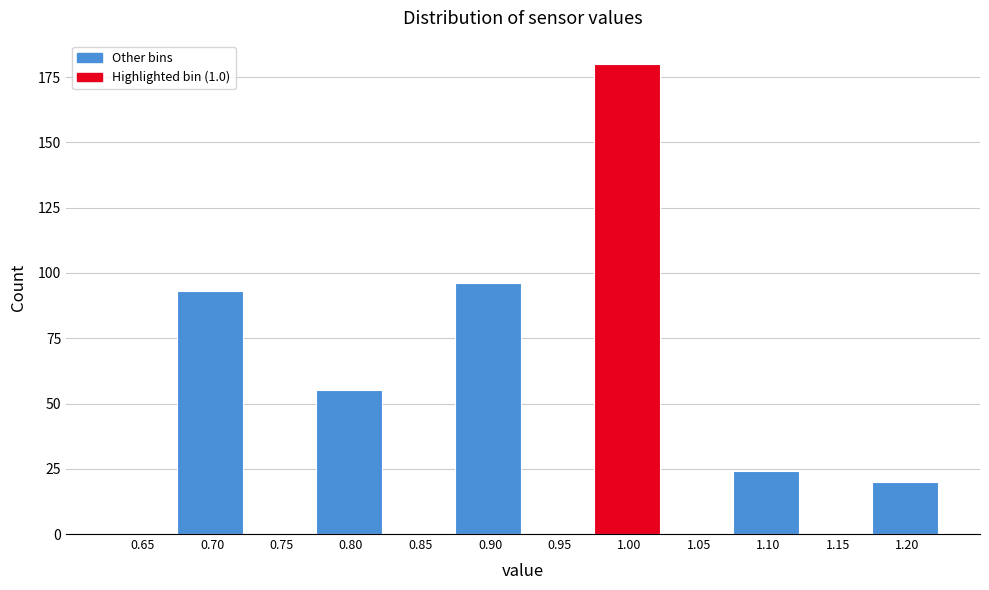

Reading right to left, list all the values displayed in this chart.

1.20=20	1.15=0	1.10=24	1.05=0	1.00=180	0.95=0	0.90=96	0.85=0	0.80=55	0.75=0	0.70=93	0.65=0